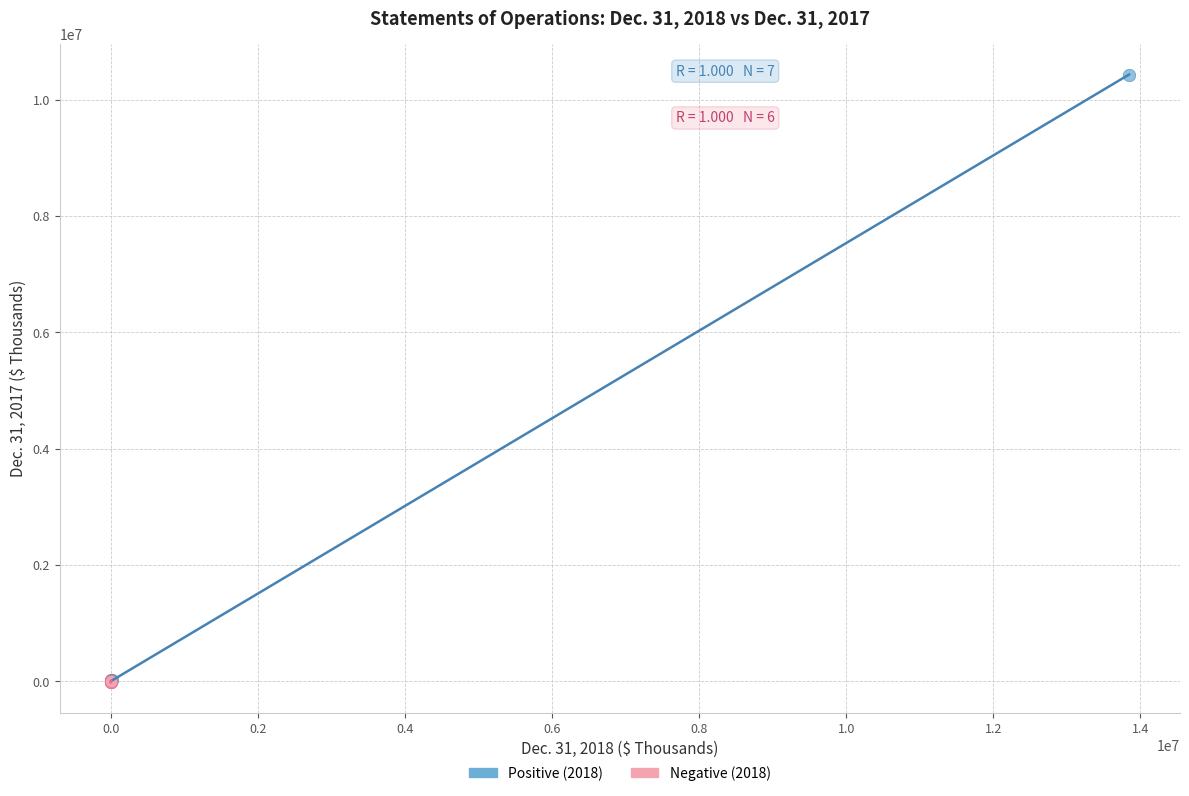

Which series has the largest Y range (max minus min)?

Positive (2018)